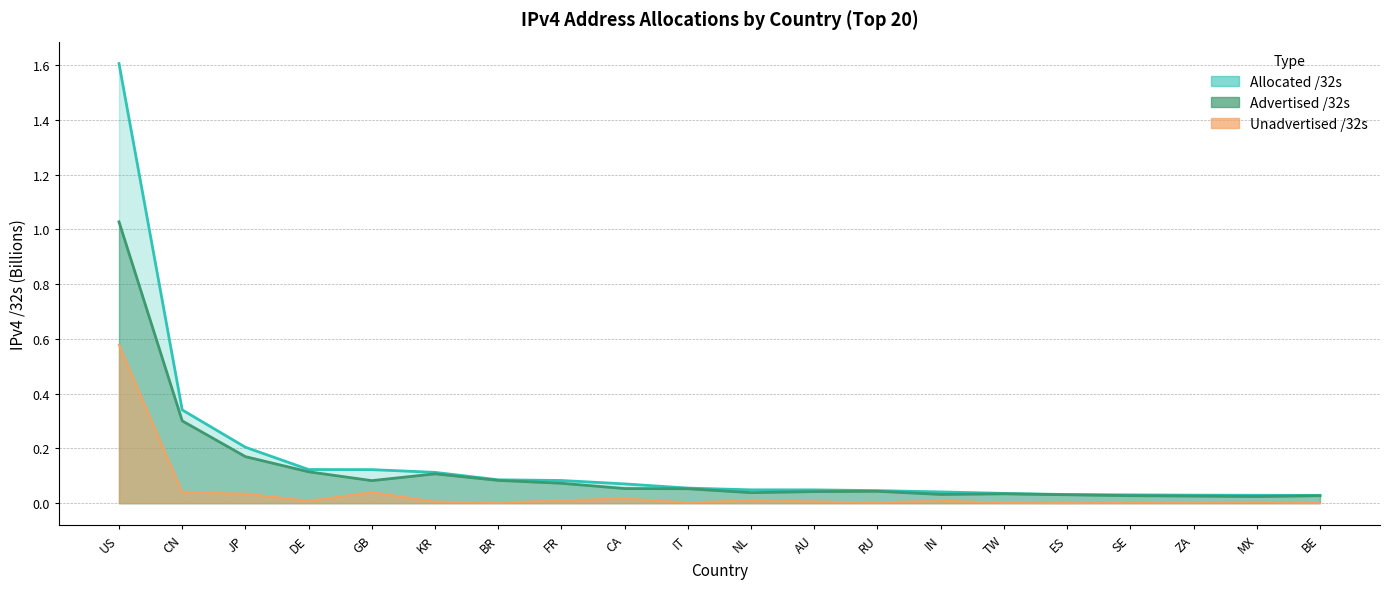

Rank the categories by Advertised /32s value from lowest to highest.

MX, ZA, BE, SE, ES, IN, TW, NL, AU, RU, IT, CA, FR, GB, BR, KR, DE, JP, CN, US